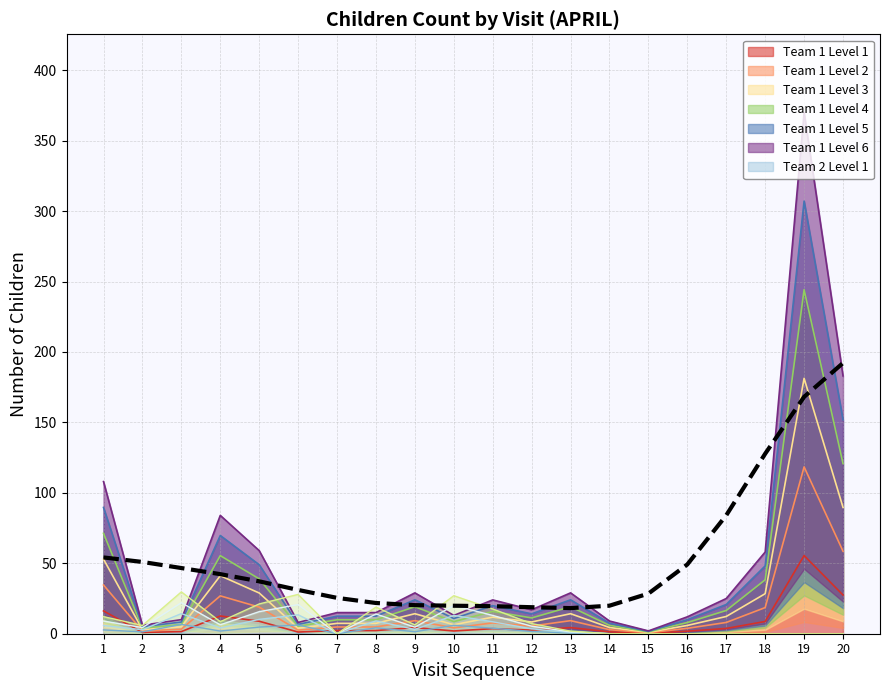

True or false: the data has more than 2 interior local peaks.

False